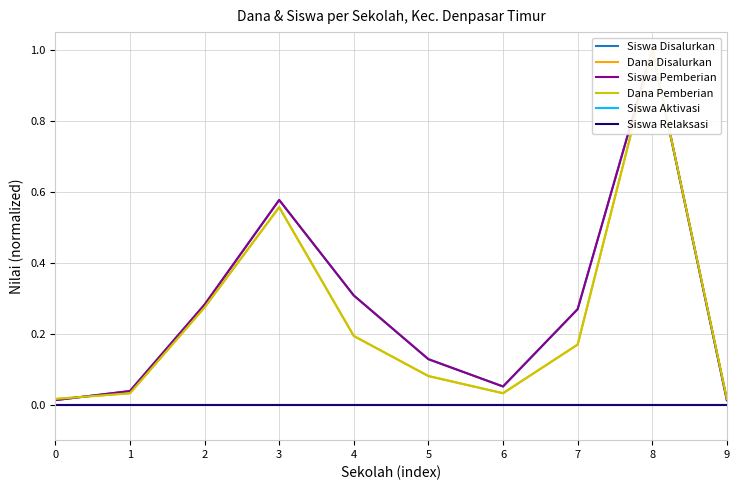

True or false: Siswa Aktivasi and Siswa Disalurkan intersect in this chart.

False